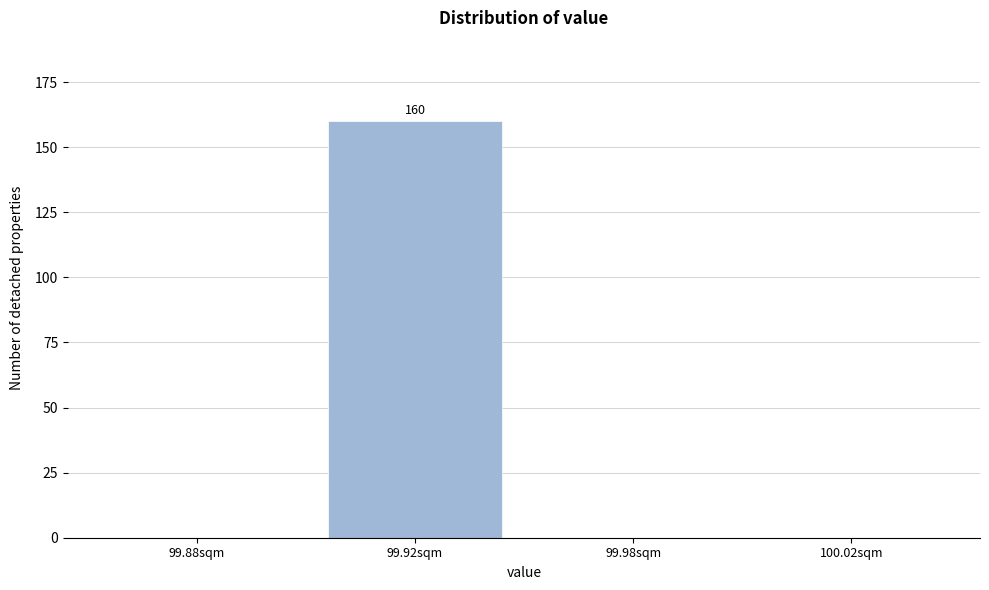

Reading right to left, transcribe all the data shown in this chart.

100.02sqm=0	99.98sqm=0	99.92sqm=160	99.88sqm=0